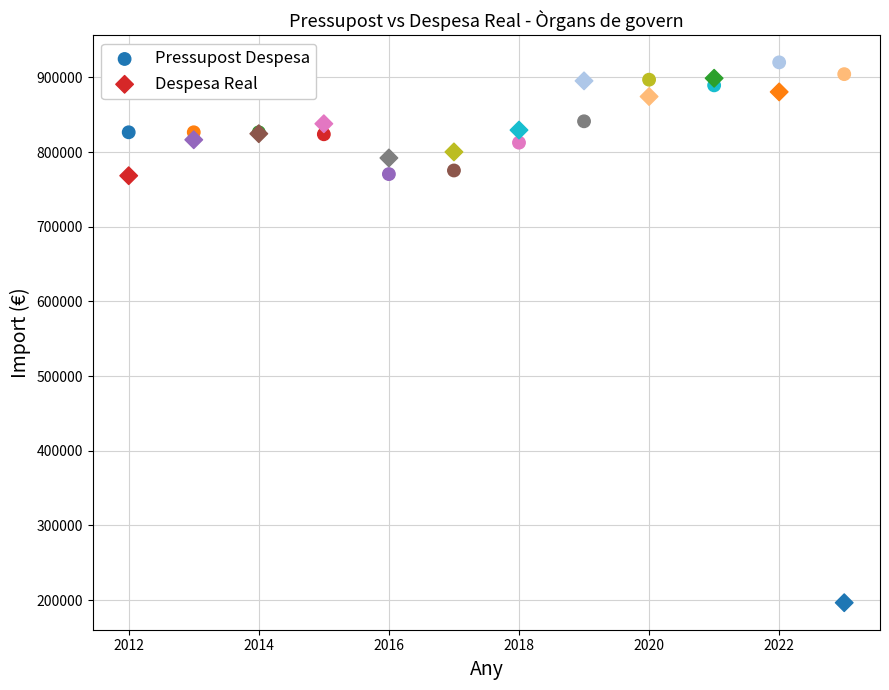

Which series reaches the minimum Y coordinate?

Despesa Real